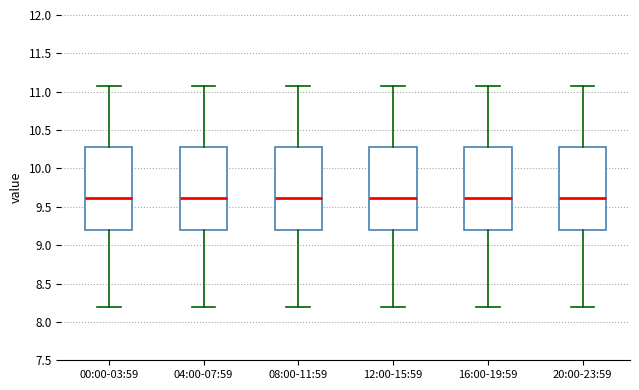

Reading left to right, read every box against the y-axis: the position of its median line, the range the box covers, and the ends of its whiskers. The values are not printed on the chart, so give them approximately, as read against the axis.

00:00-03:59: median 9.60, box 9.20 to 10.30, whiskers 8.20 to 11.05
04:00-07:59: median 9.60, box 9.20 to 10.30, whiskers 8.20 to 11.05
08:00-11:59: median 9.60, box 9.20 to 10.30, whiskers 8.20 to 11.05
12:00-15:59: median 9.60, box 9.20 to 10.30, whiskers 8.20 to 11.05
16:00-19:59: median 9.60, box 9.20 to 10.30, whiskers 8.20 to 11.05
20:00-23:59: median 9.60, box 9.20 to 10.30, whiskers 8.20 to 11.05